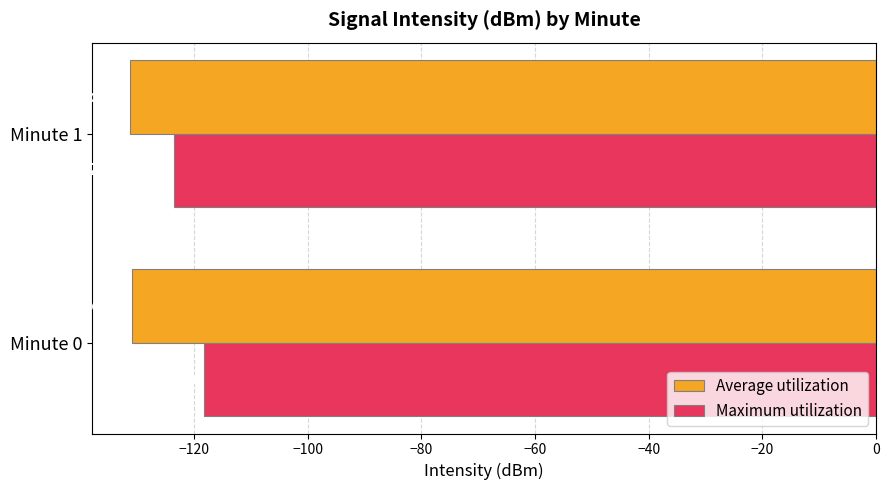

What is the difference between the Maximum utilization values at Minute 0 and Minute 1?

5.2